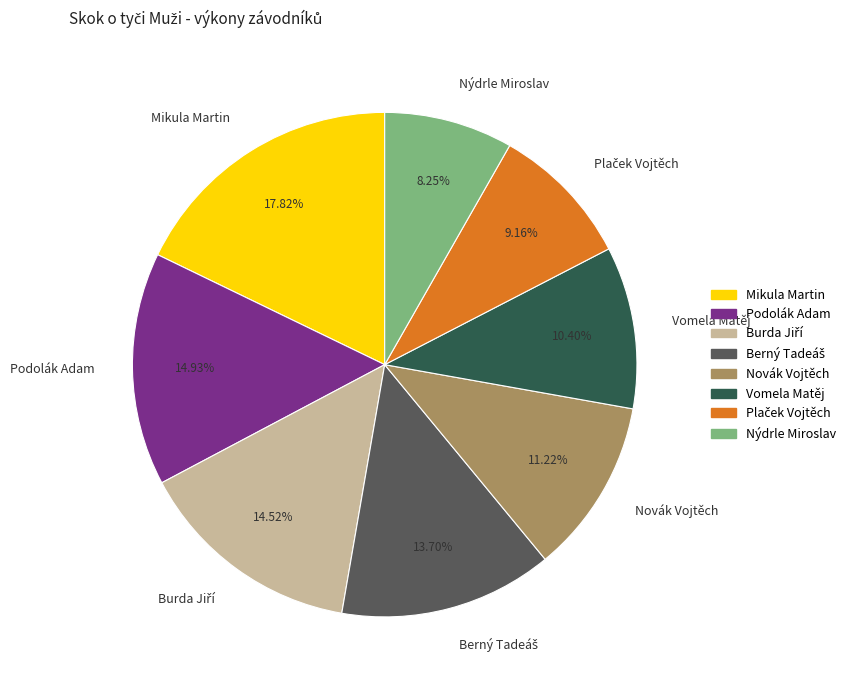

Which has a higher value, Podolák Adam or Vomela Matěj?

Podolák Adam